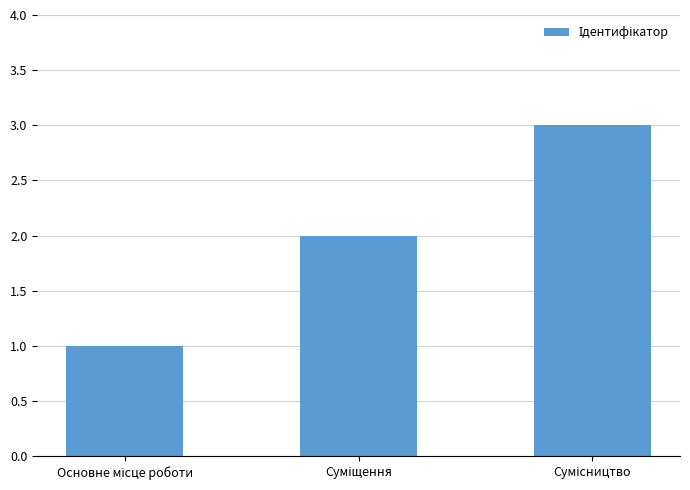

What is the greatest value displayed?

3